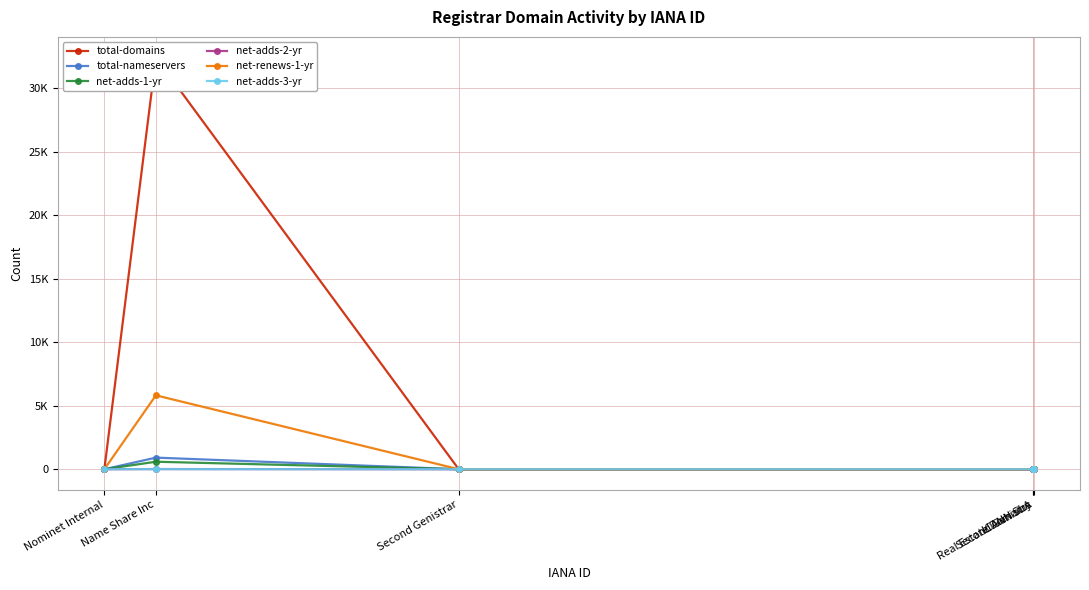

What is the label of the 2nd point from the right?

Second Genistry